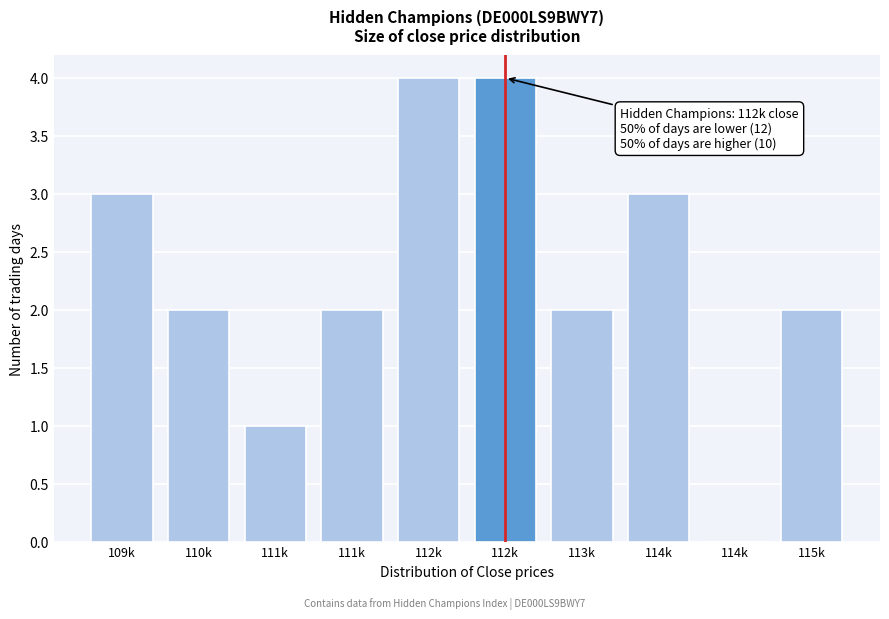

Are the bars horizontal?

No